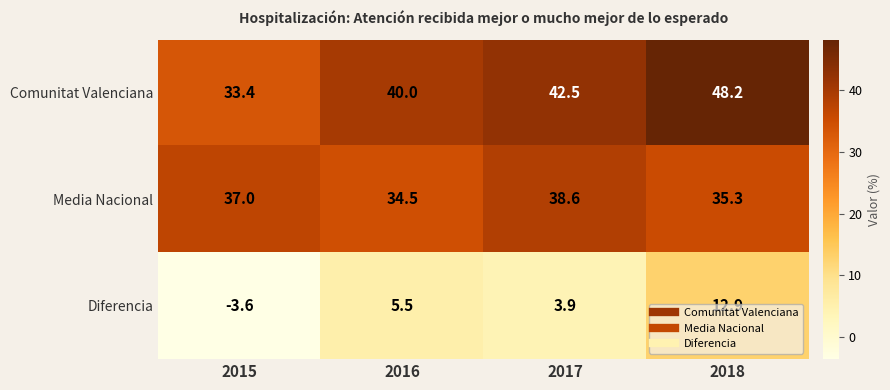

Between 2015 and 2016, which series saw the biggest shift?

Diferencia